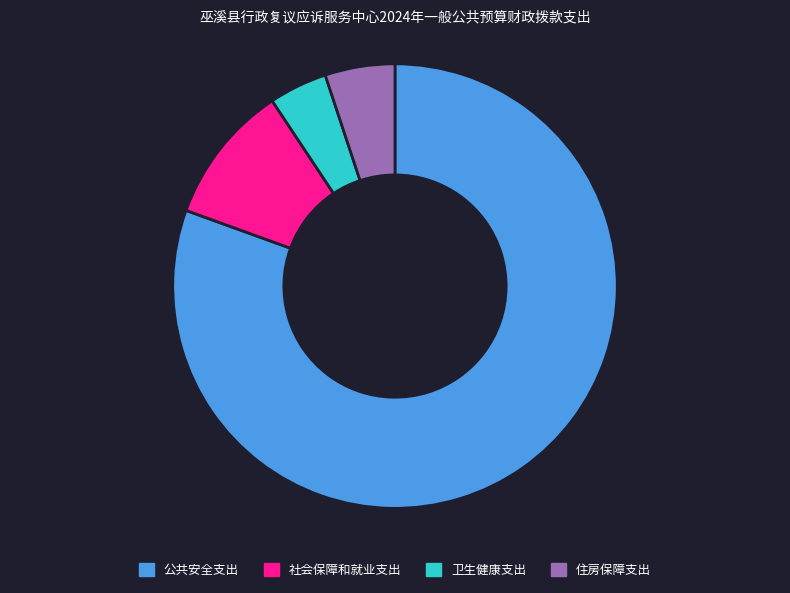

Which category accounts for the majority?

公共安全支出